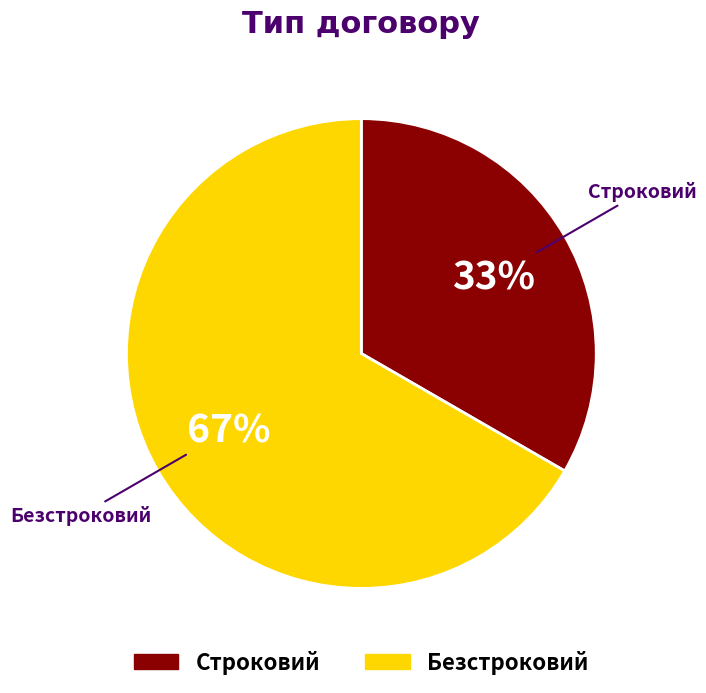

To the nearest percent, what is the average slice percentage?

50%